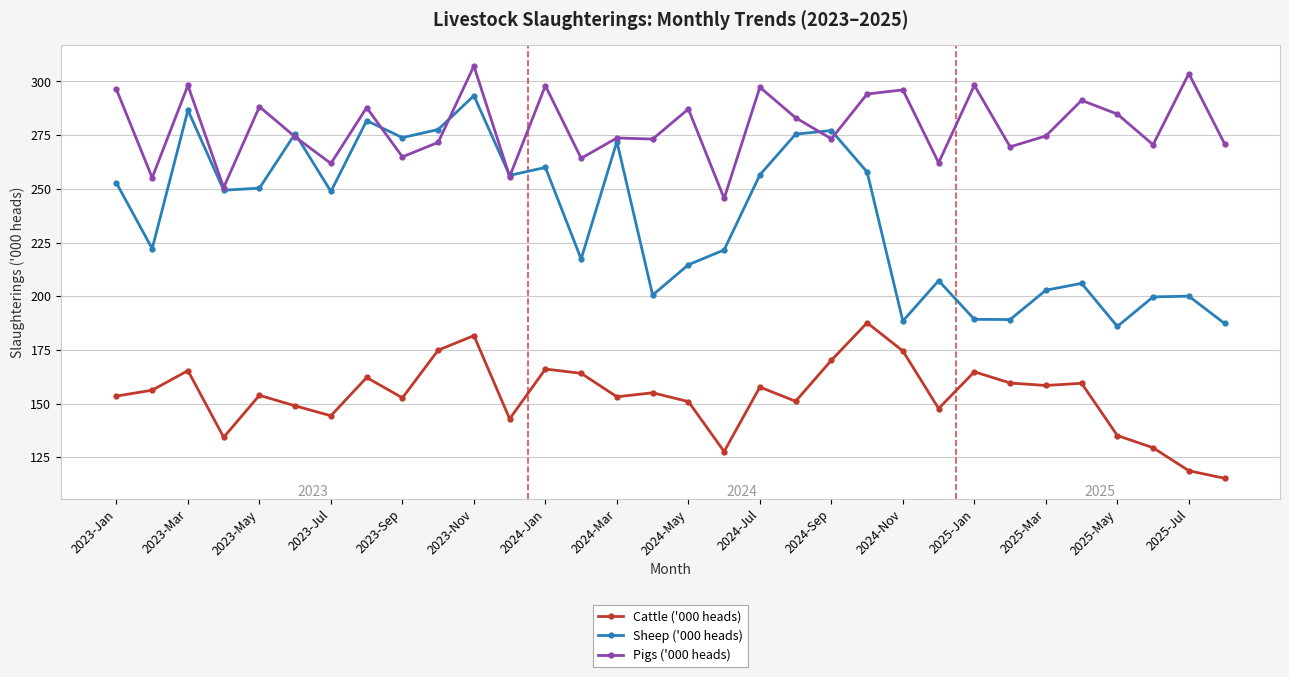

True or false: Pigs ('000 heads) has more than 2 points higher than both neighbors.

True